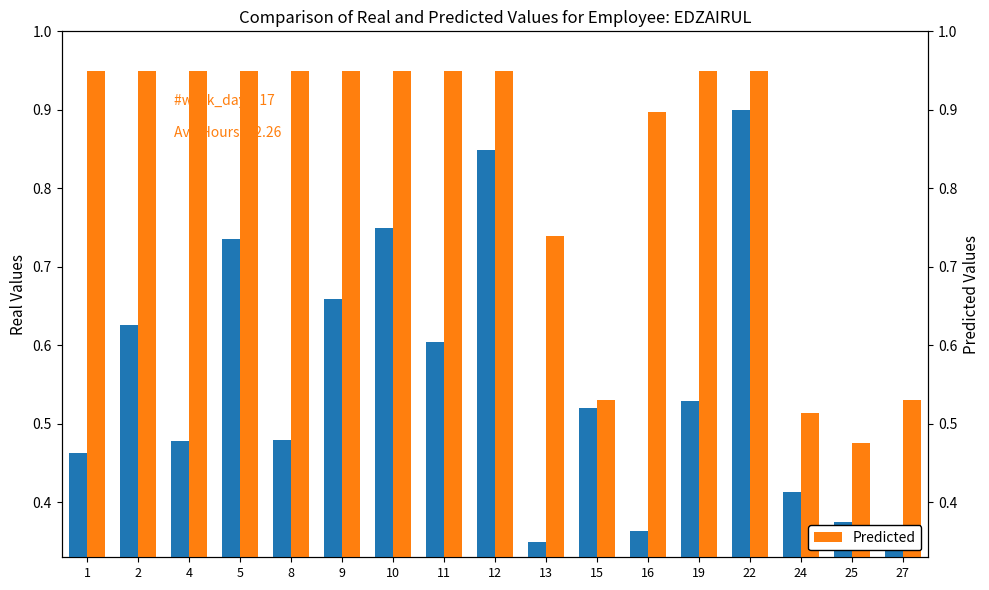

Reading right to left, transcribe all the data shown in this chart.

Real: 27=0.4	25=0.4	24=0.4	22=0.9	19=0.5	16=0.4	15=0.5	13=0.3	12=0.8	11=0.6	10=0.7	9=0.7	8=0.5	5=0.7	4=0.5	2=0.6	1=0.5
Predicted: 27=0.5	25=0.5	24=0.5	22=0.9	19=0.9	16=0.9	15=0.5	13=0.7	12=0.9	11=0.9	10=0.9	9=0.9	8=0.9	5=0.9	4=0.9	2=0.9	1=0.9